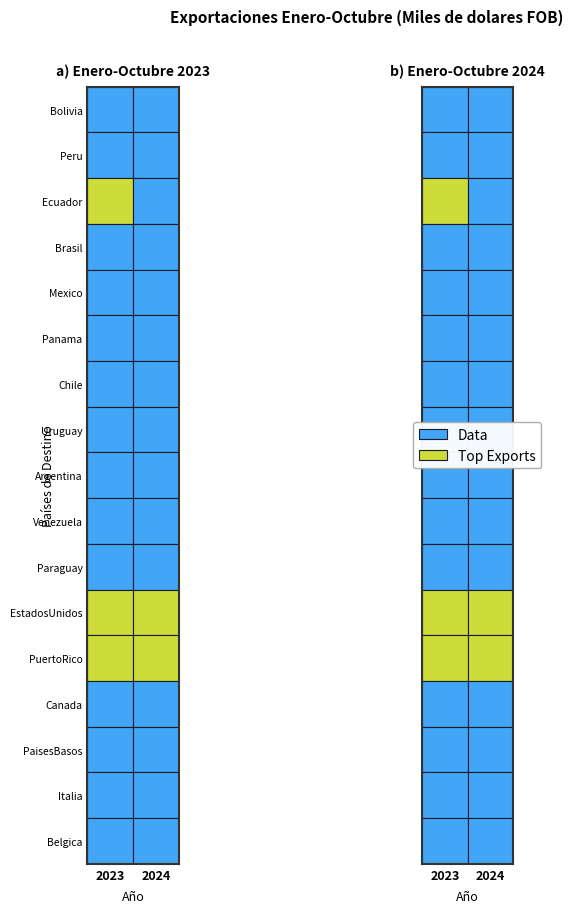

What is the greatest value displayed?

1028081.8